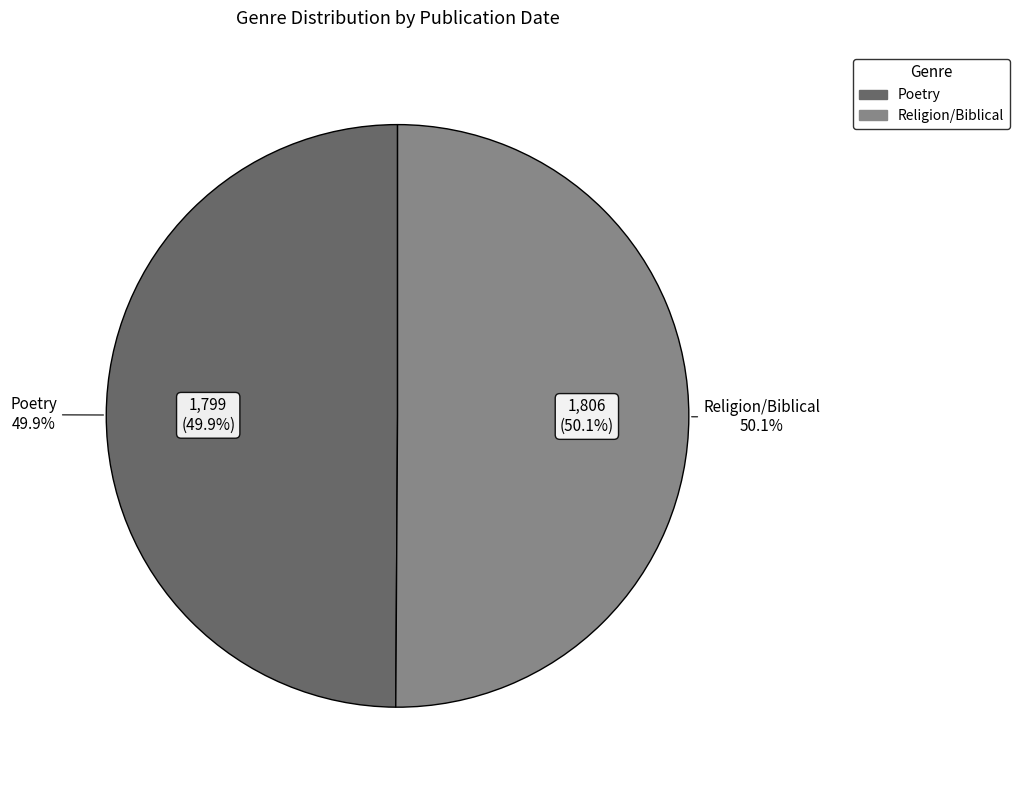

What is the change in value from Poetry to Religion/Biblical?

+7